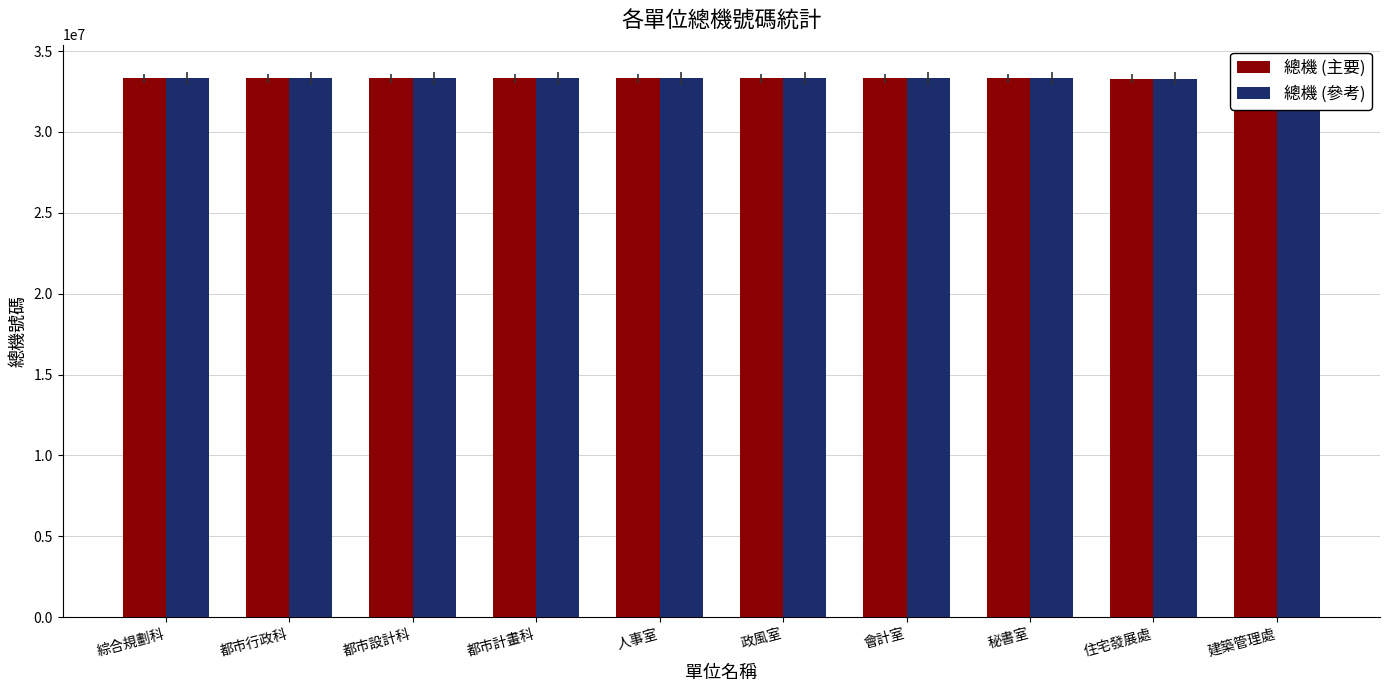

Between 政風室 and 住宅發展處, which series saw the biggest shift?

總機 (主要)